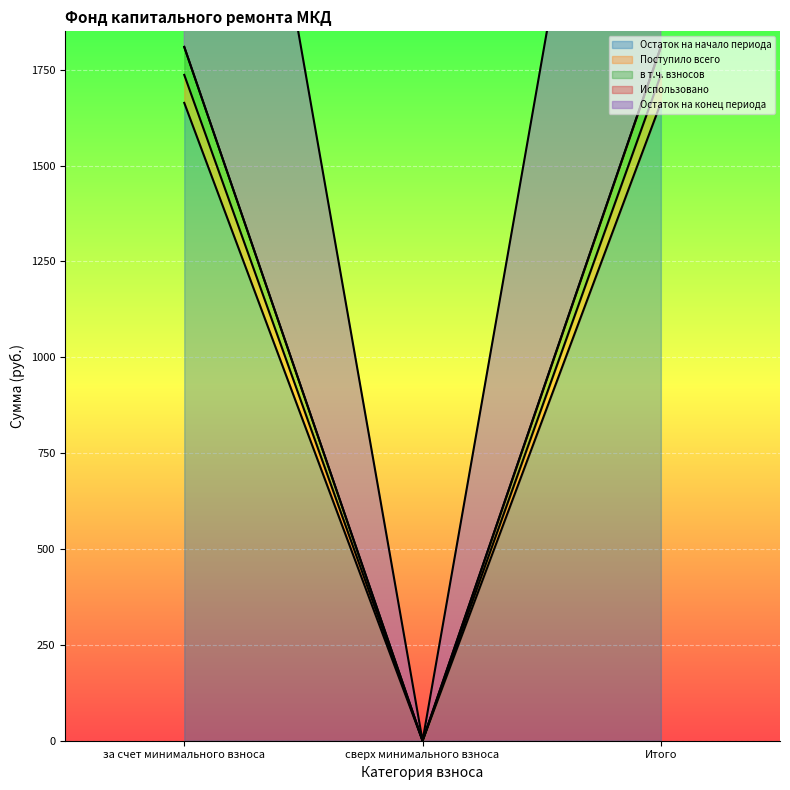

How many values in the Остаток на начало периода series exceed 1663?

2